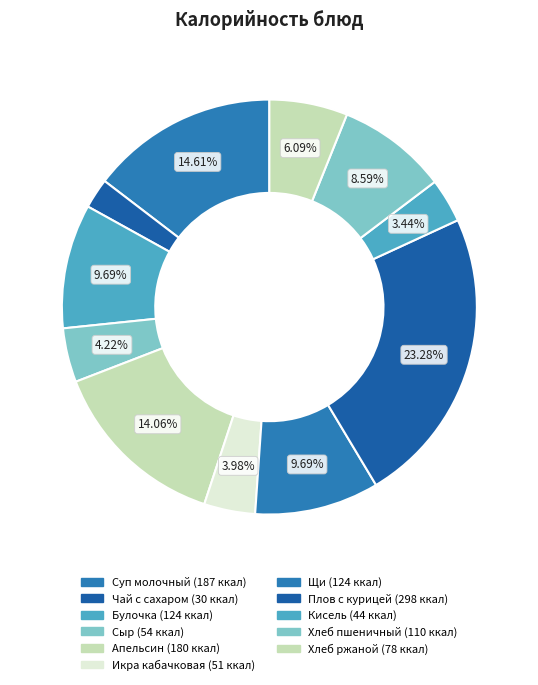

Rank the categories by value from lowest to highest.

Чай с сахаром, Кисель, Икра кабачковая, Сыр твердых сортов в нарезке, Хлеб ржаной, Хлеб пшеничный, Булочка со смородиной, Щи из свежей капусты со сметаной, Апельсин, Суп молочный с макаронными изделиями, Плов с курицей